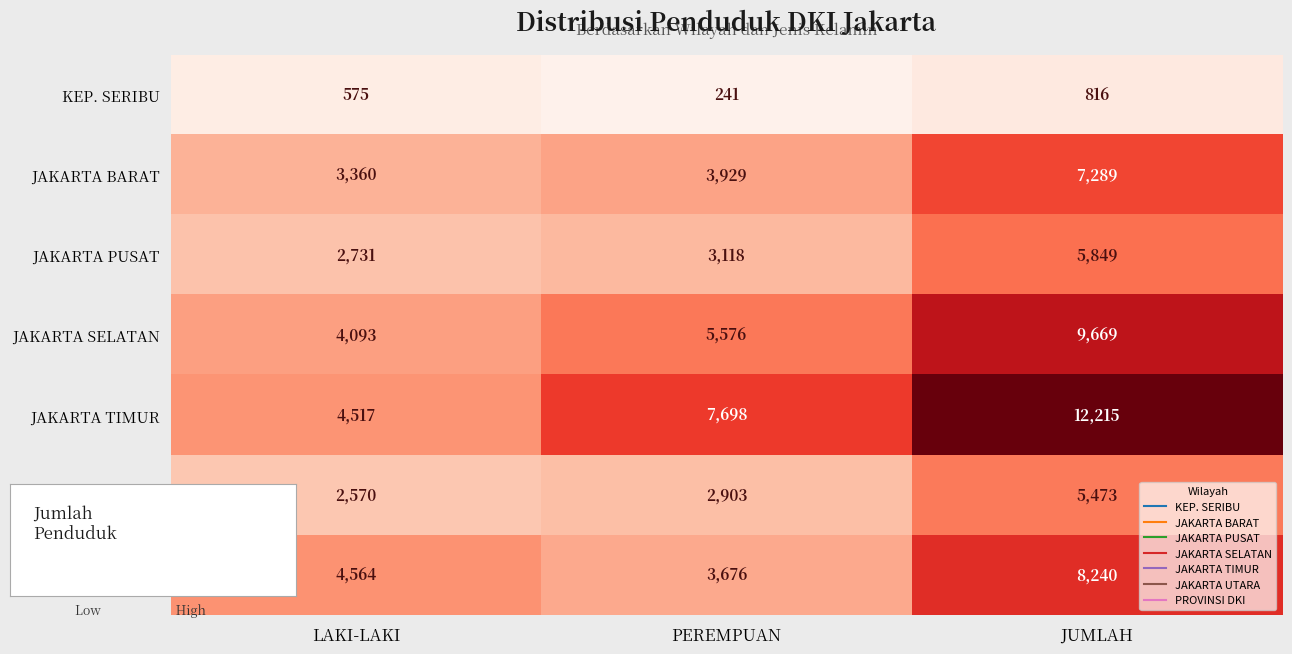

Rank the series by their maximum value, from lowest to highest.

KEP. SERIBU, JAKARTA UTARA, JAKARTA PUSAT, JAKARTA BARAT, PROVINSI DKI, JAKARTA SELATAN, JAKARTA TIMUR